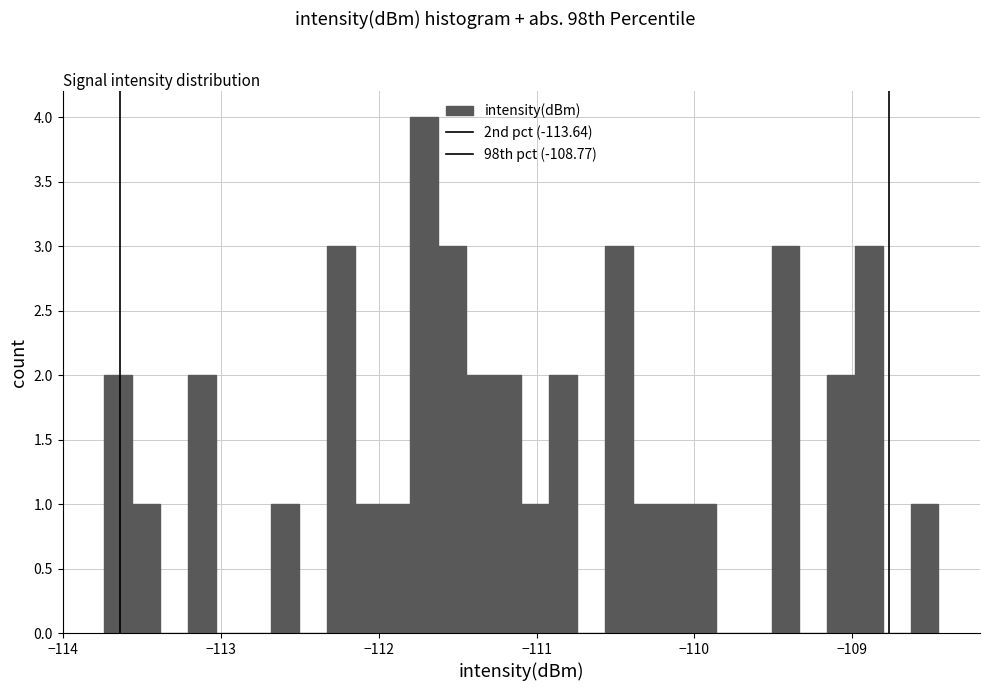

Read against the x-axis, roughly where is the centre of the tallest bar?

-111.7